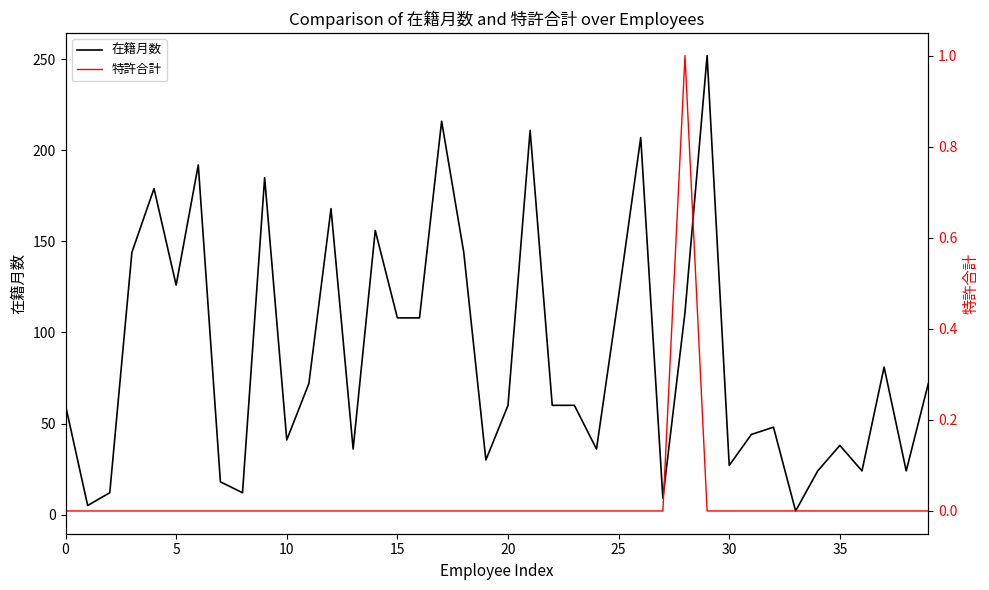

What is the total value across all series at 21?

211